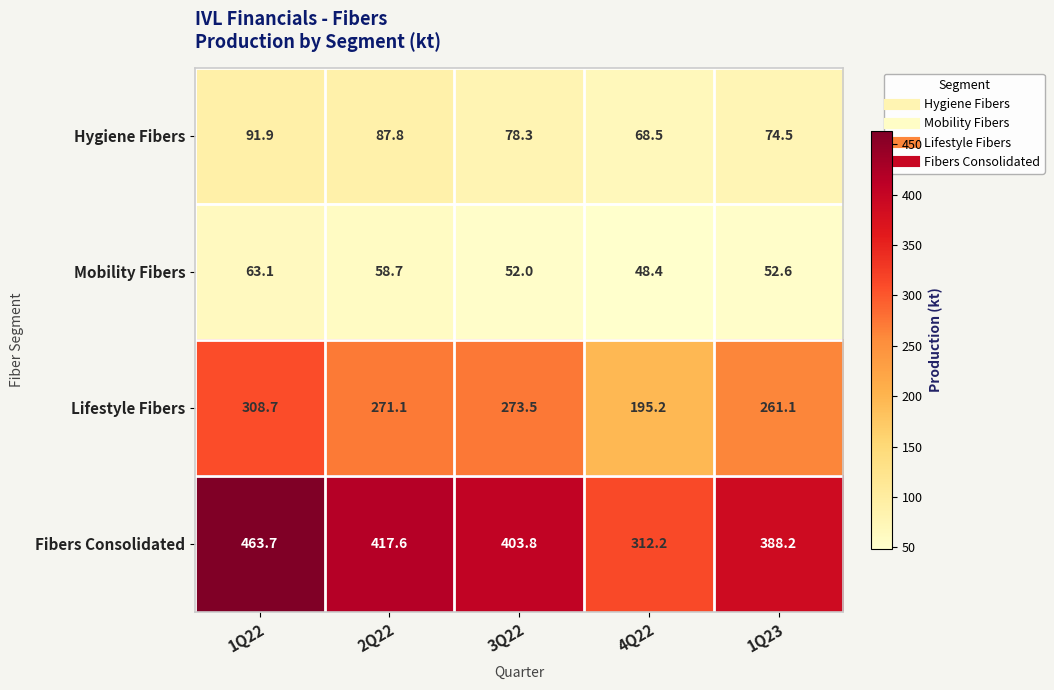

At which category is the sum across all series the highest?

1Q22